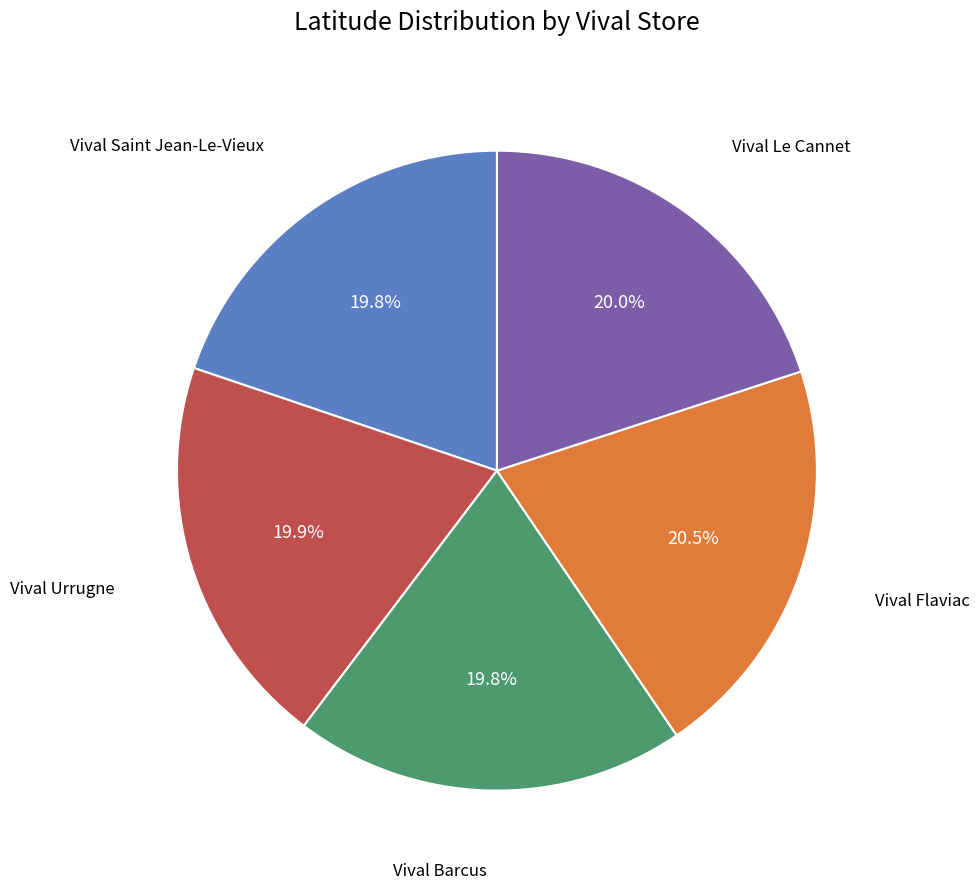

To the nearest percent, what is the difference between the largest and smallest slice percentages?

1%